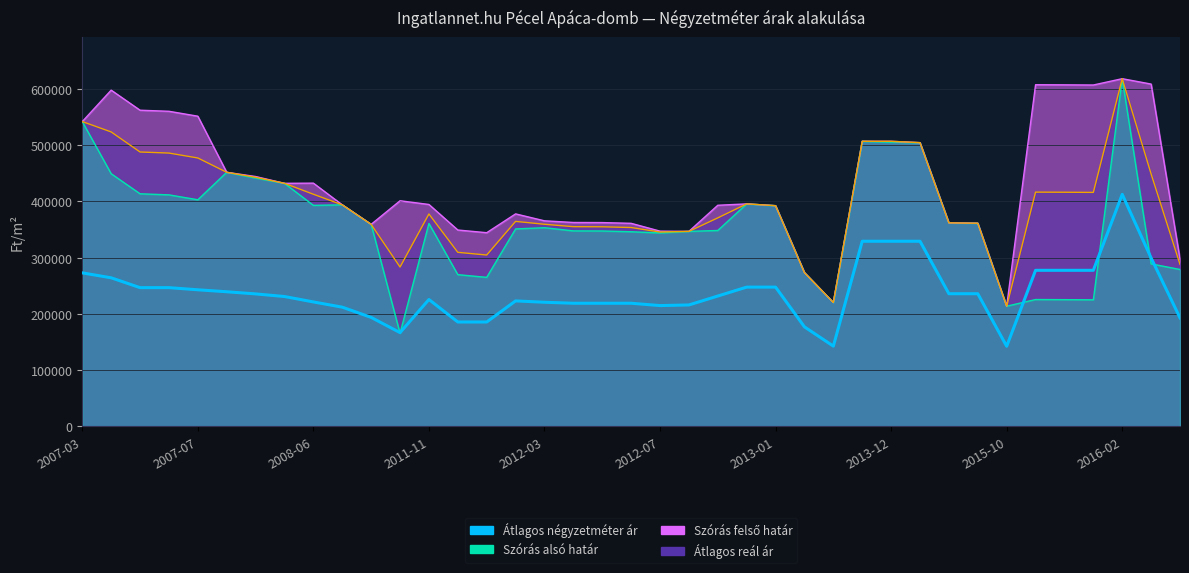

What is the maximum value shown in the chart?

412698